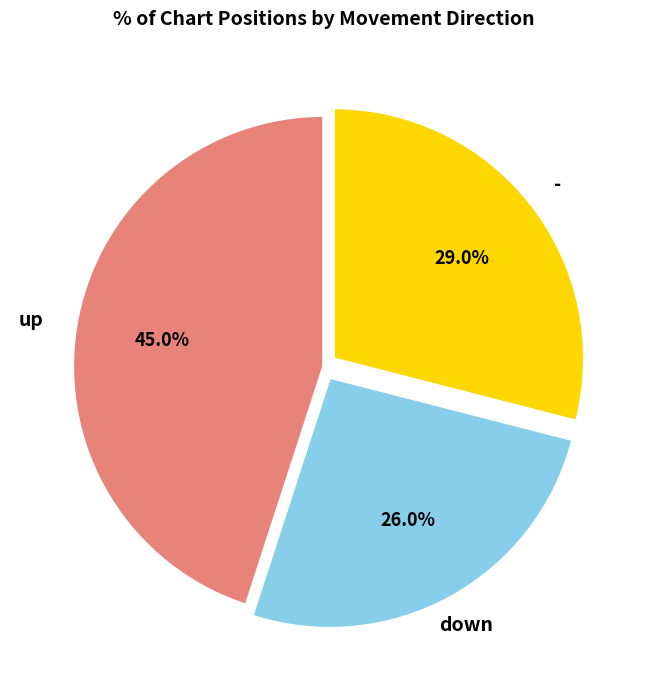

Count the number of slices in the pie.

3